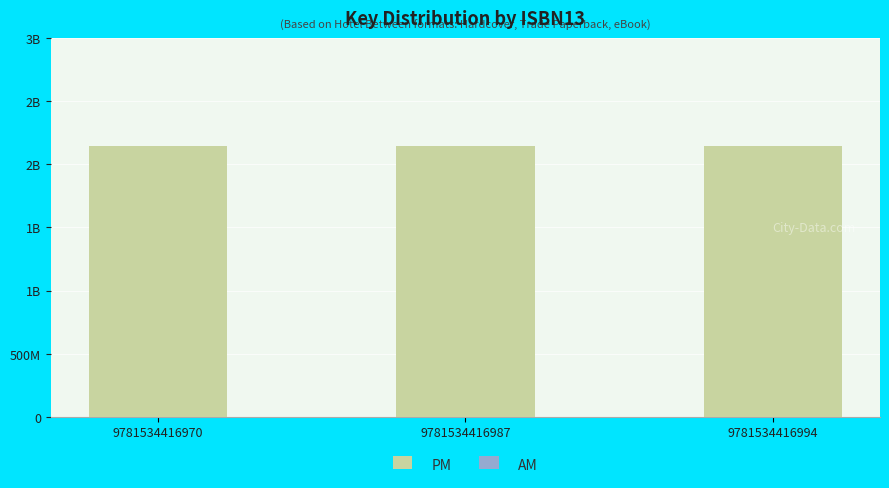

The AM series shows 1 at 9781534416970. True or false?

False